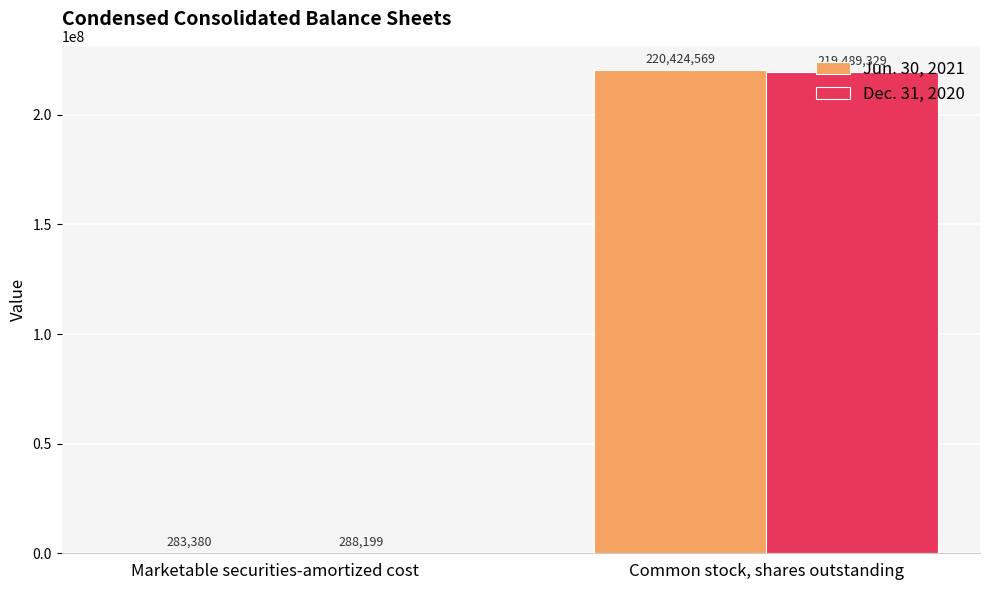

At which label does Dec. 31, 2020 reach its peak?

Common stock, shares outstanding